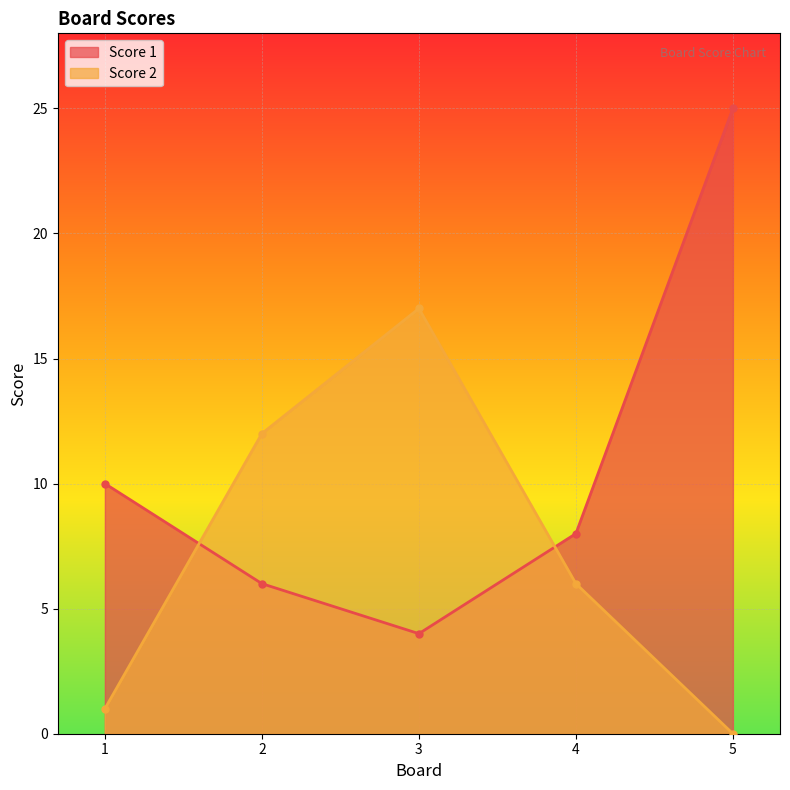

Which category has the highest value across all series?

5